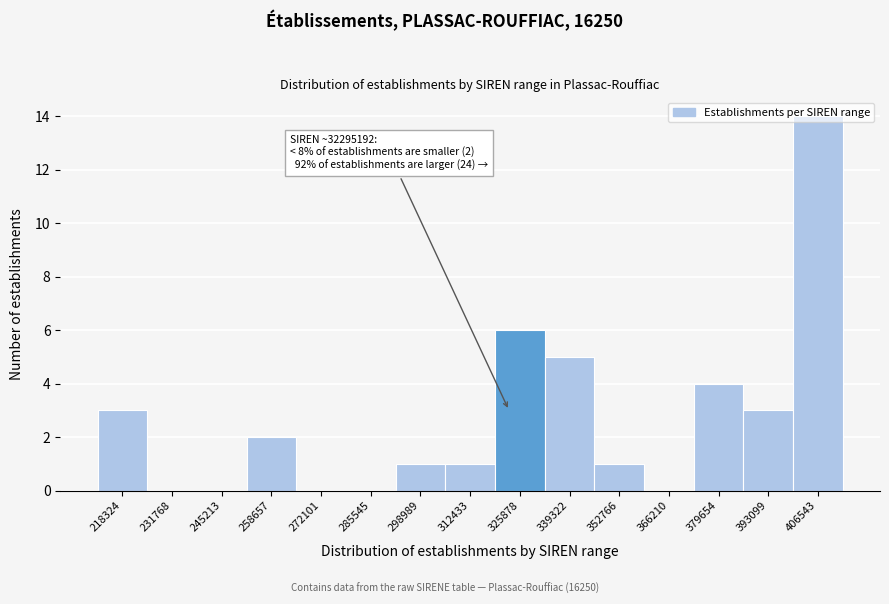

What is the sum of all values?

40